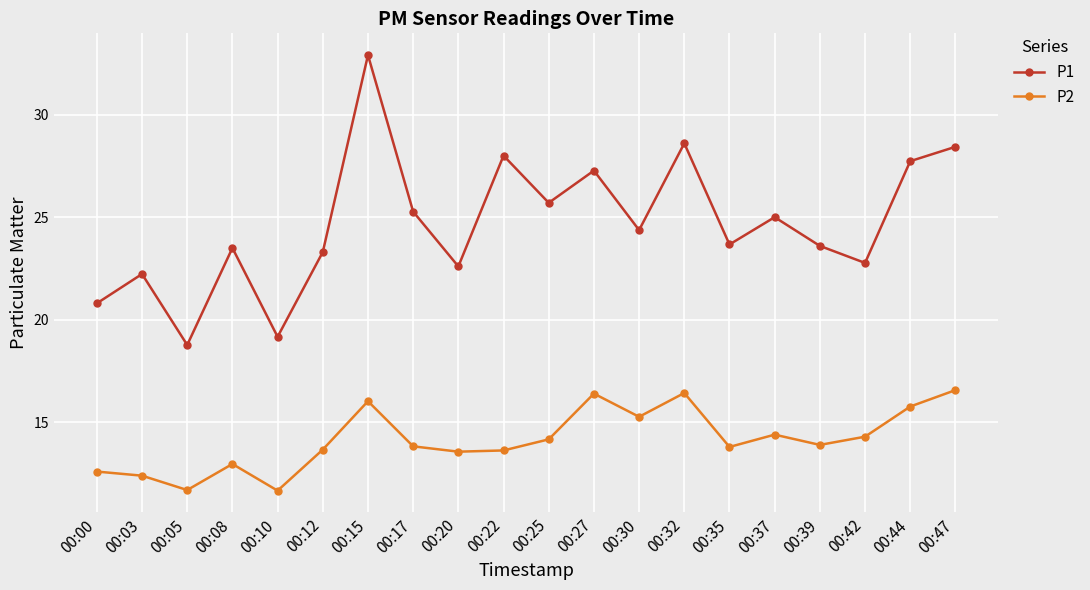

Between 00:00 and 00:25, which series saw the biggest shift?

P1